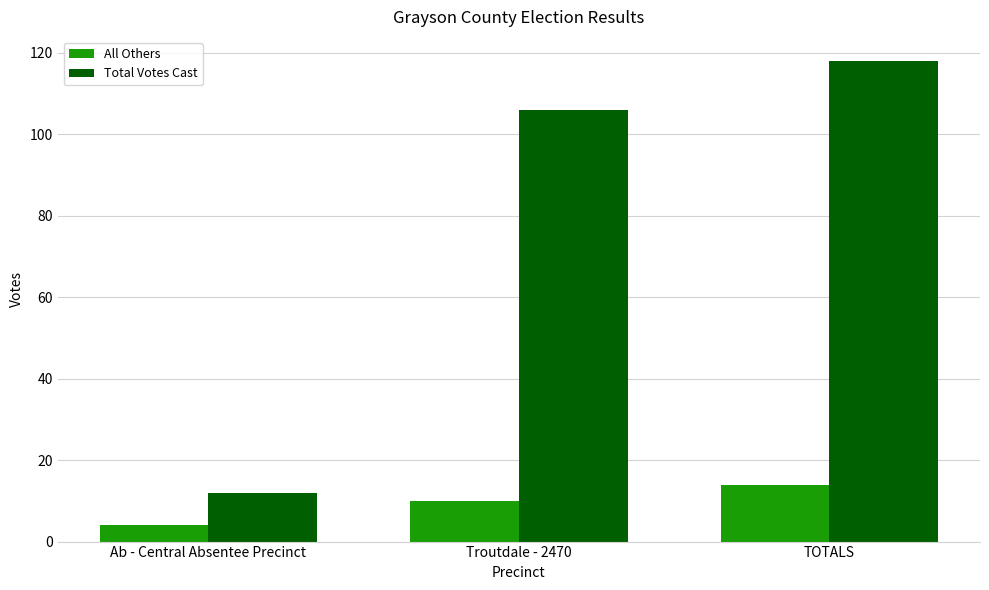

What is the value of the Total Votes Cast bar at the 1st from the left?

12